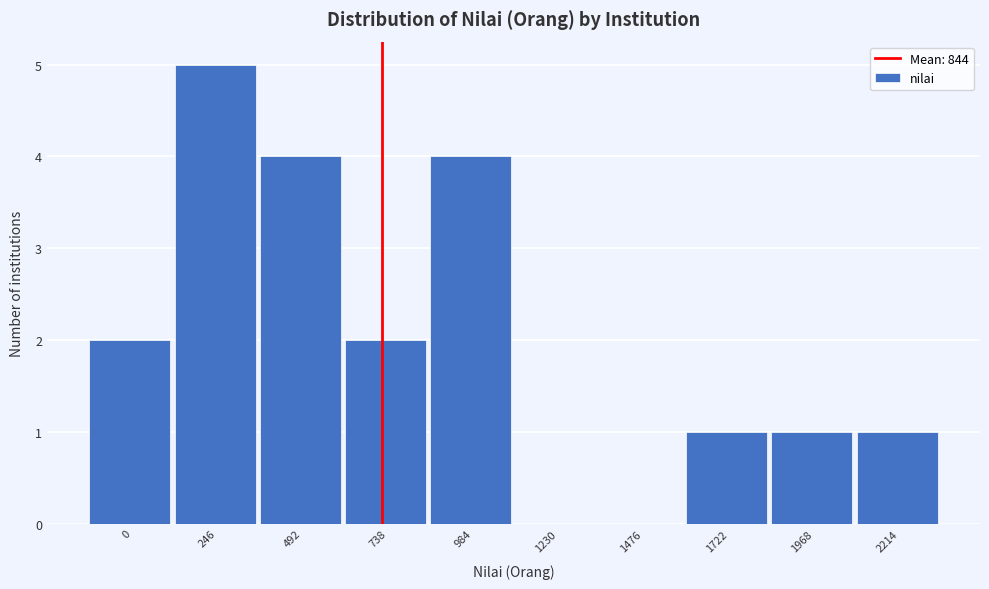

Reading right to left, list all the values displayed in this chart.

2214=1	1968=1	1722=1	1476=0	1230=0	984=4	738=2	492=4	246=5	0=2